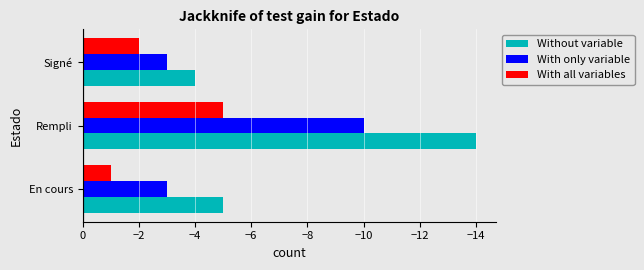

Read the Without variable value at Rempli.

-14